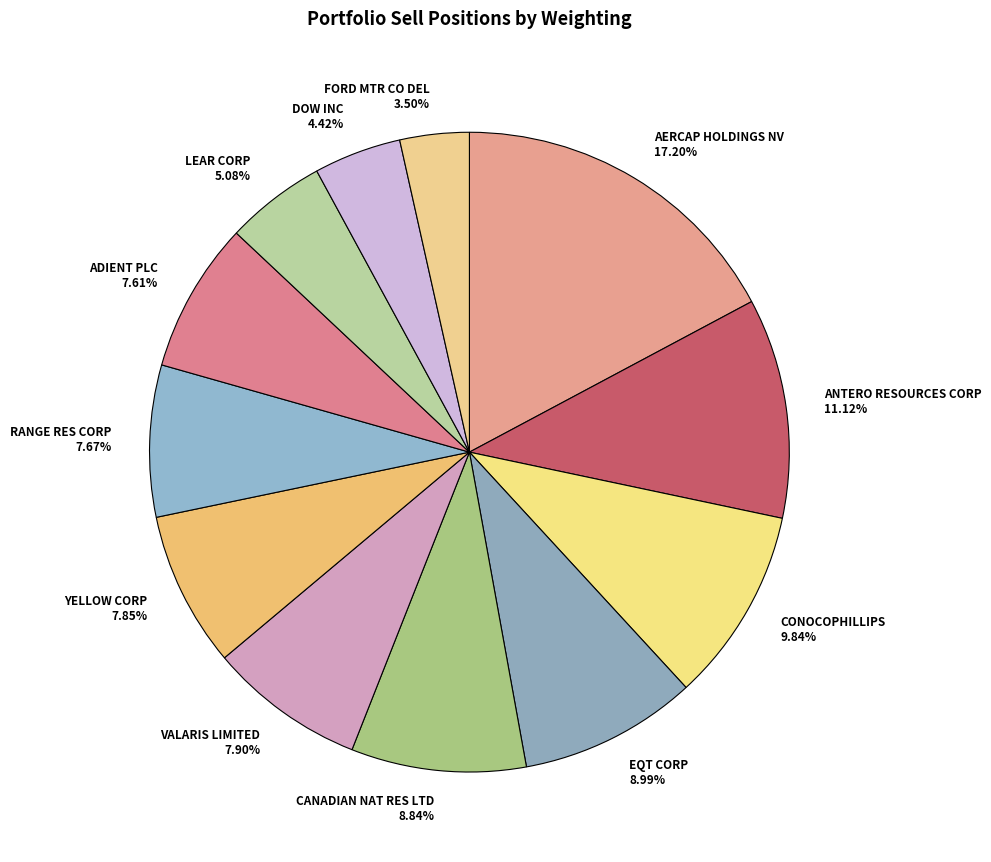

Approximately how many times larger is the value at DOW INC compared to VALARIS LIMITED?

0.6